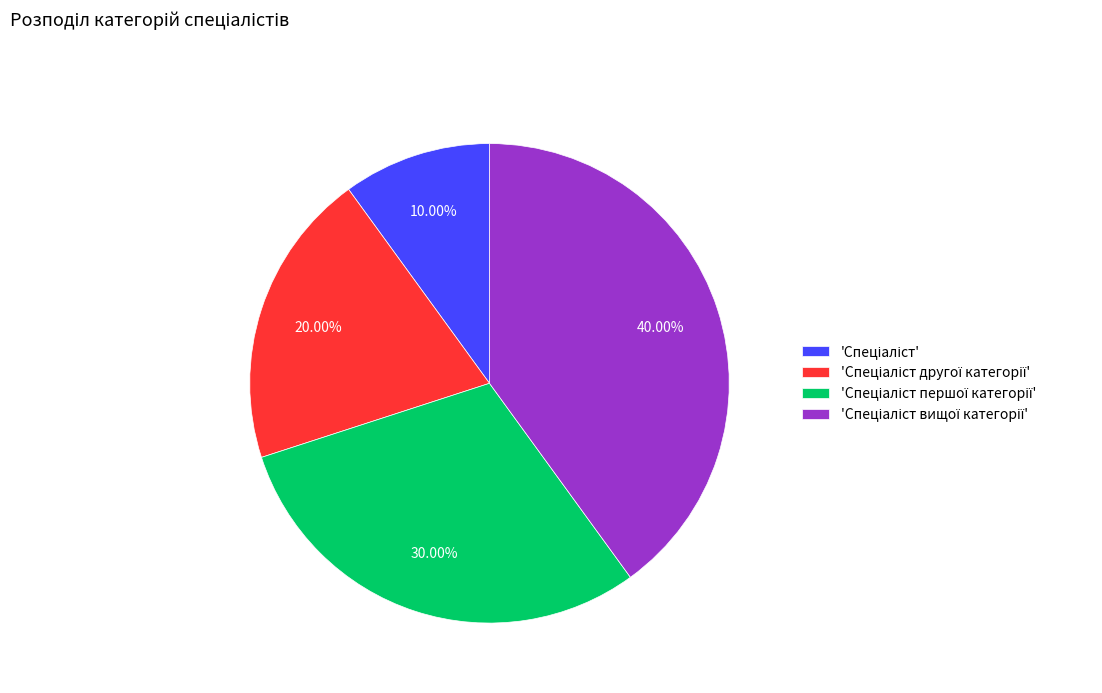

Is there any slice that represents more than half of the pie?

No